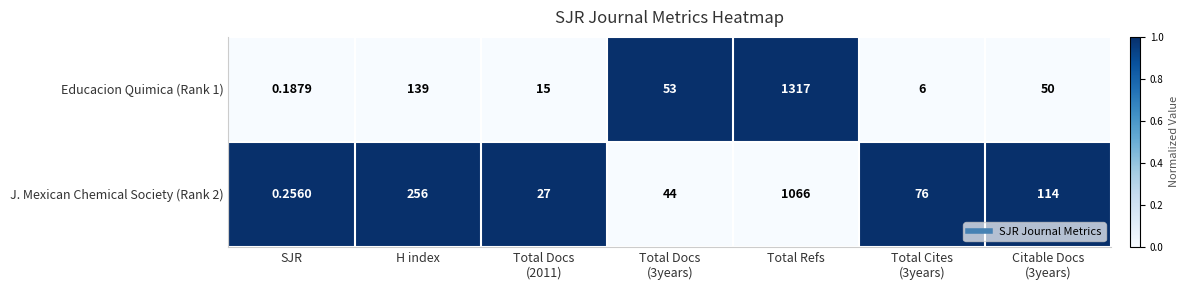

At which label does Educacion Quimica (Rank 1) first exceed 50?

H index